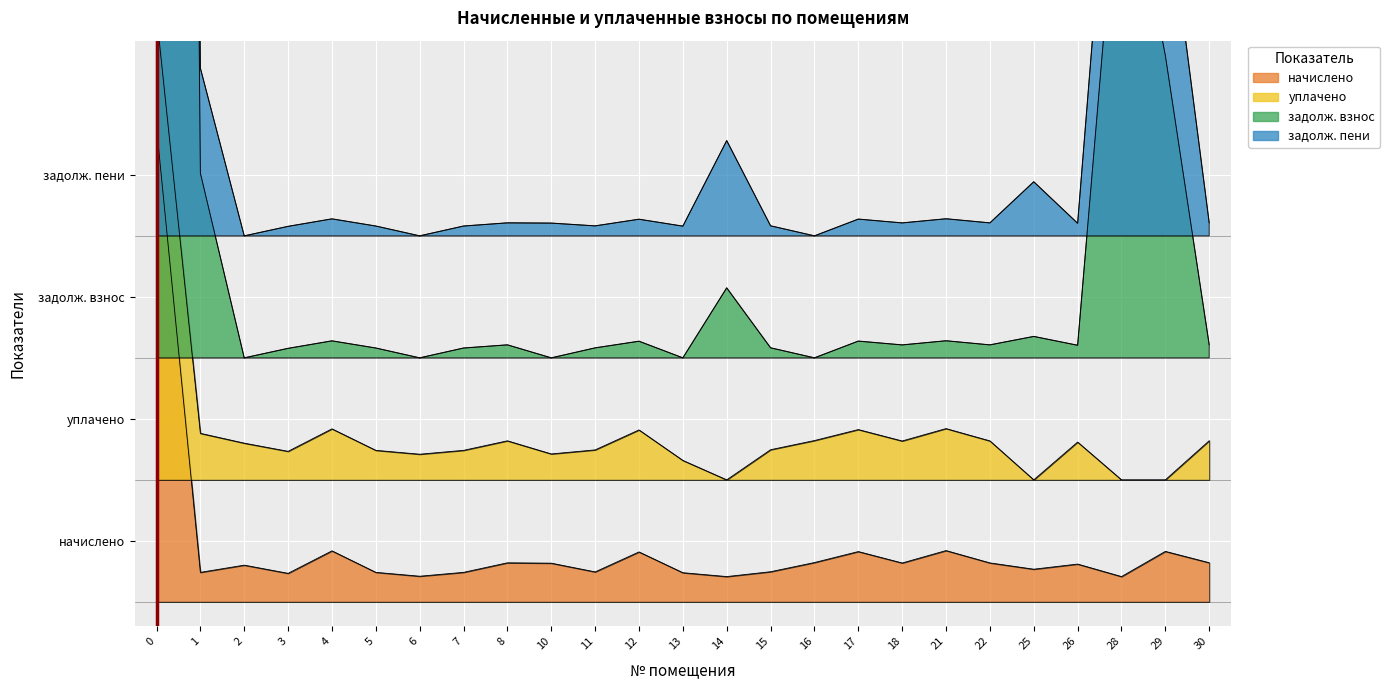

Which has a higher value, 12 or 26?

12